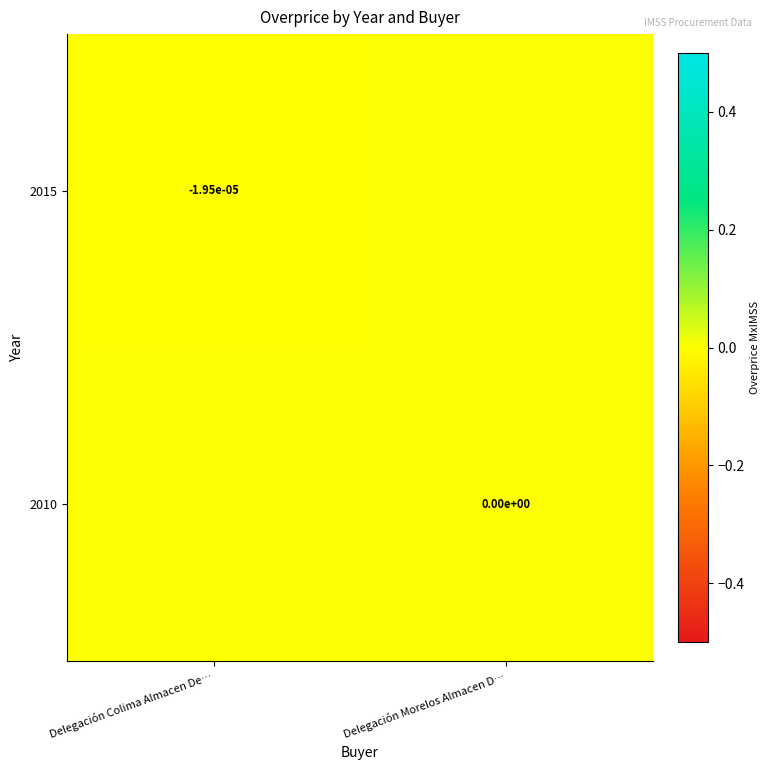

The 2015 series shows -0.0 at Delegación Colima Almacen De…. True or false?

True